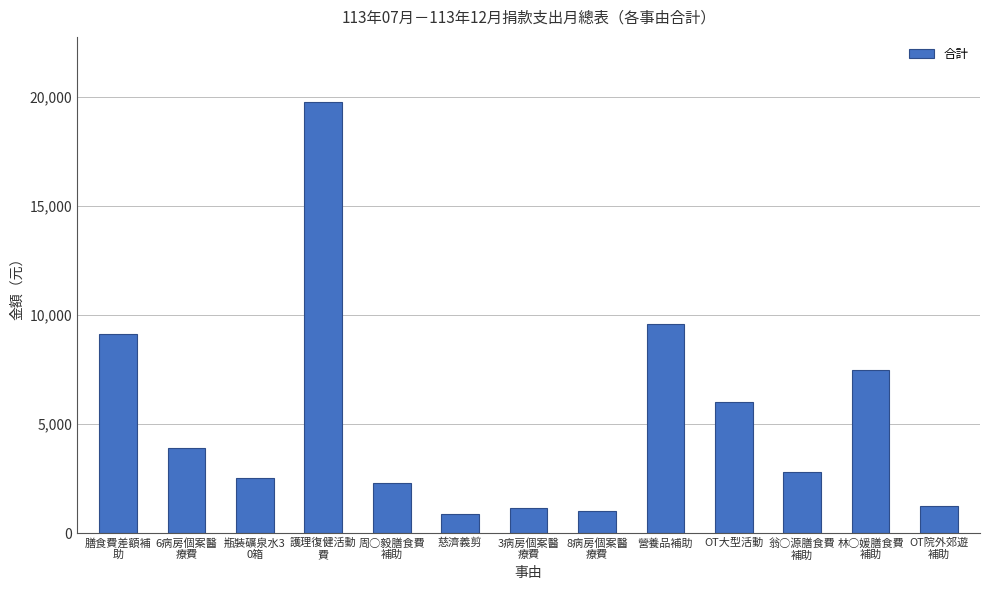

What is the label of the 10th bar from the left?

OT大型活動